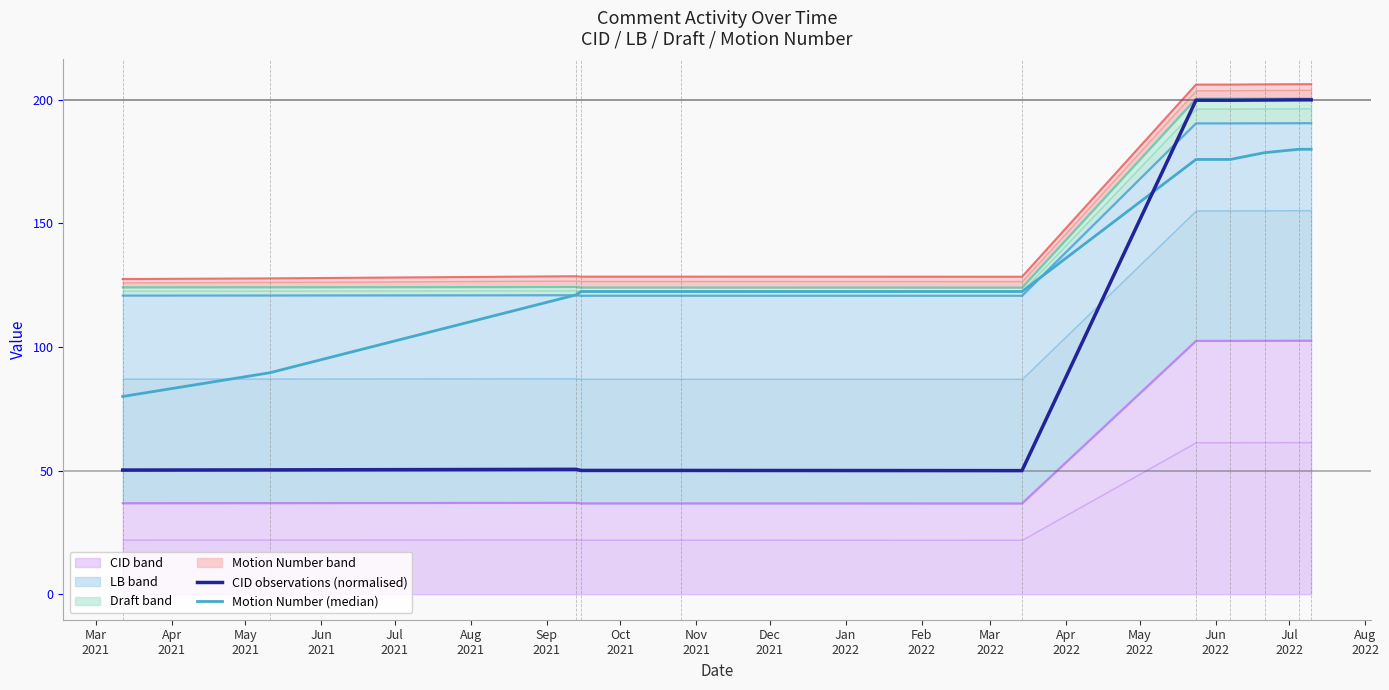

What is the difference between the Motion Number values at 2022-03-14 and 2022-06-21?

56.2